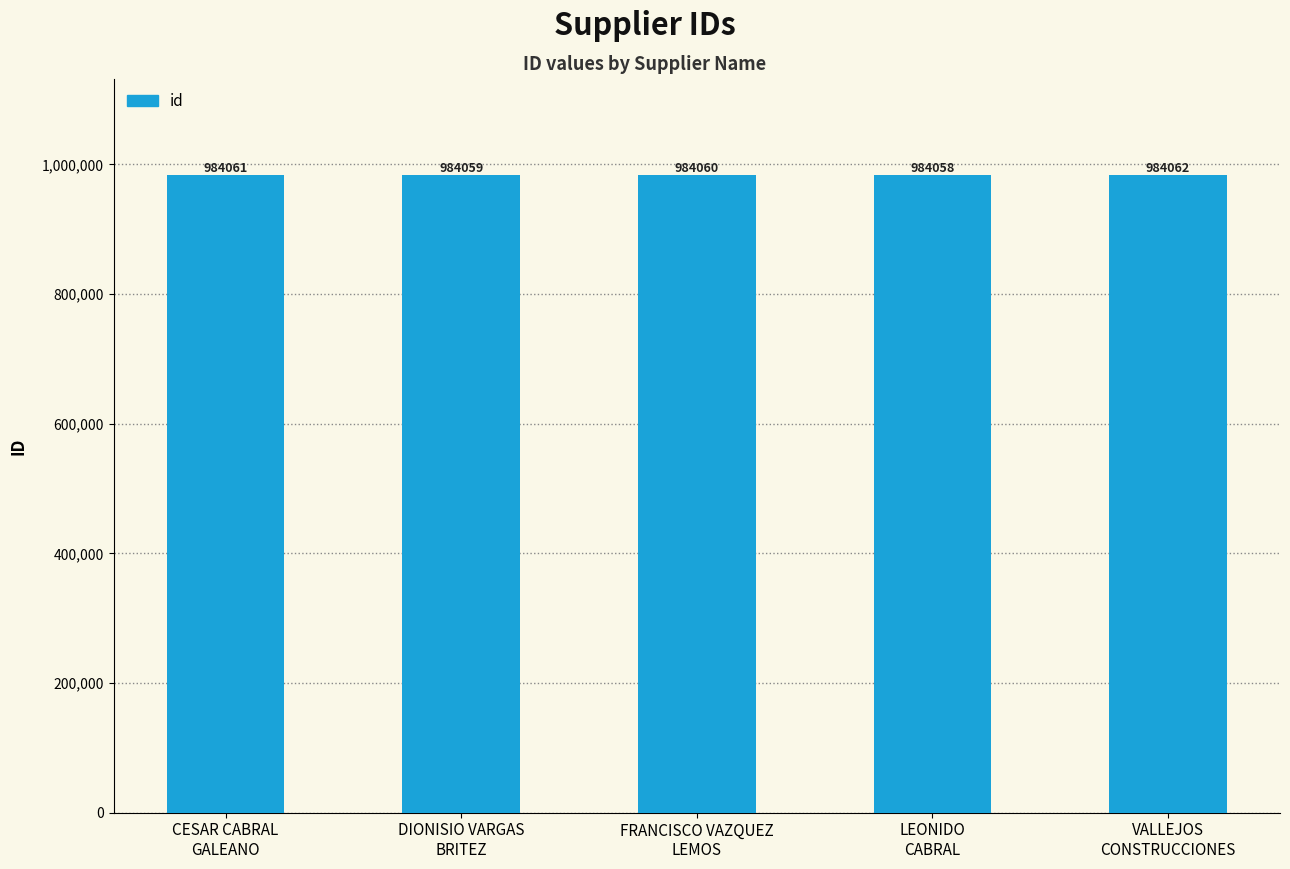

What is the label of the 2nd bar from the left?

DIONISIO VARGAS
BRITEZ